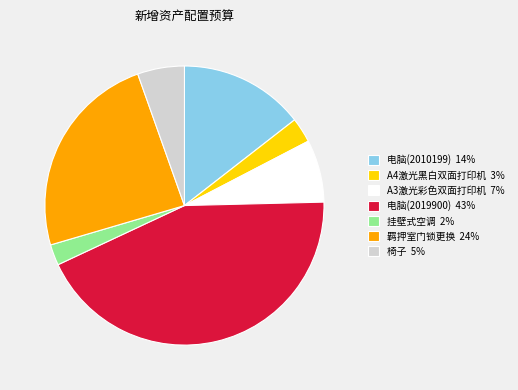

The 羁押室门锁更换 24% slice represents 33% of the pie. True or false?

False